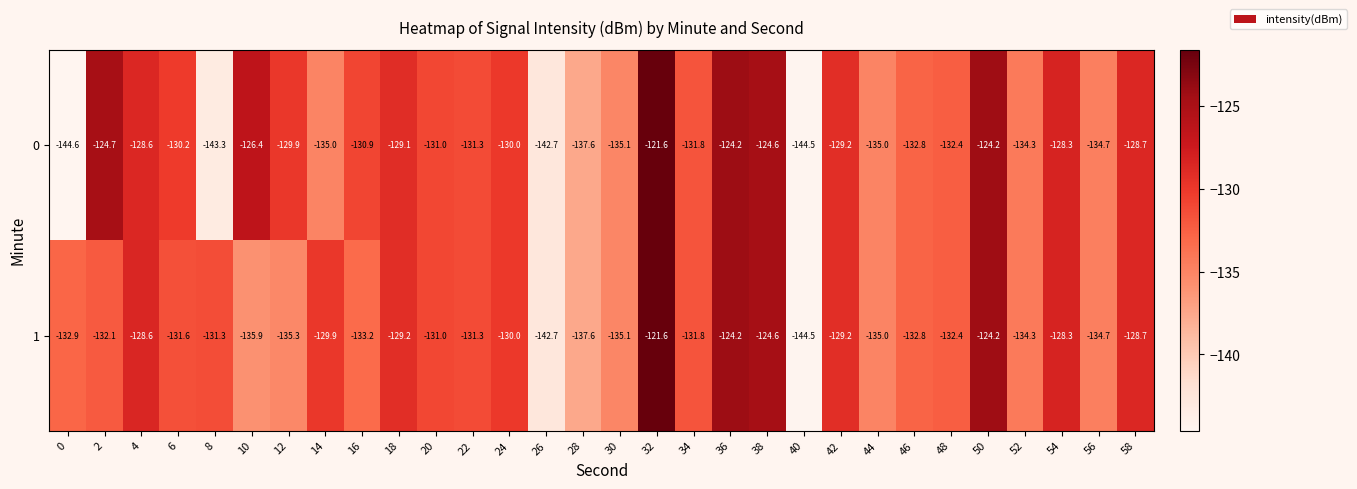

Which category has the highest value in the 0 series?

32